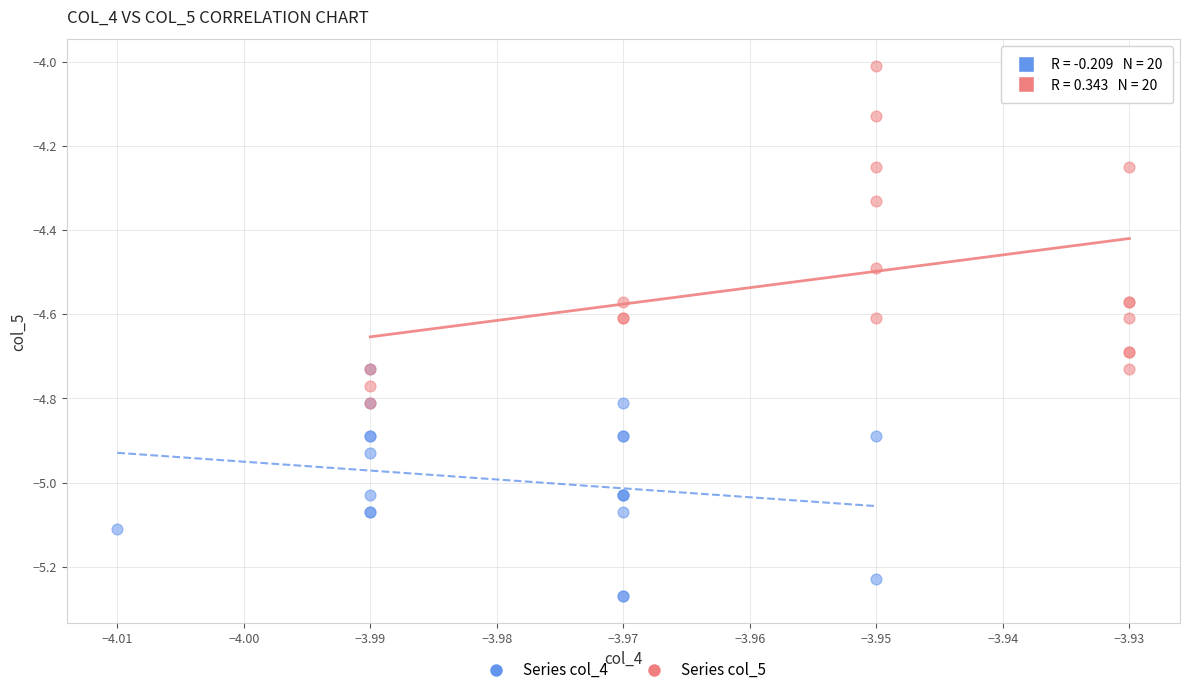

Which series contains the lowest Y value?

Series col_4